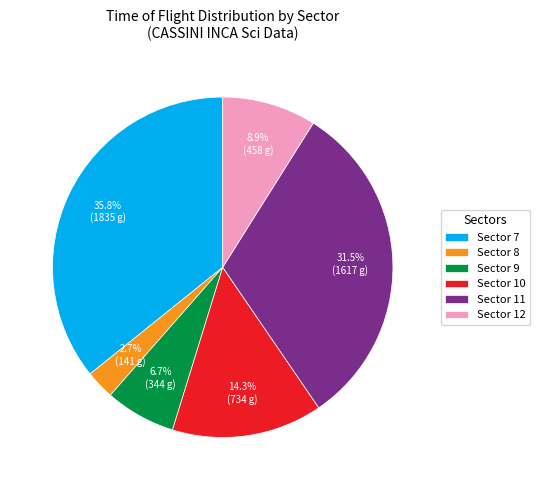

Rank the categories by value from lowest to highest.

Sector 8, Sector 9, Sector 12, Sector 10, Sector 11, Sector 7